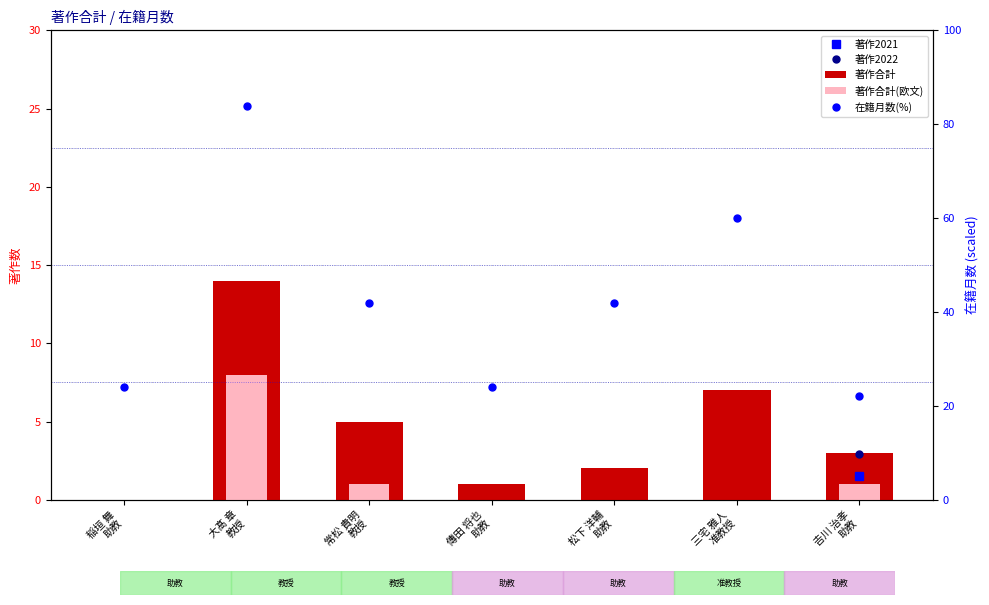

Reading right to left, what are all the values shown in this chart?

著作合計: 3	7	2	1	5	14	0
著作合計(欧文): 1	0	0	0	1	8	0
在籍月数(%): 22	60	42	24	42	84	24